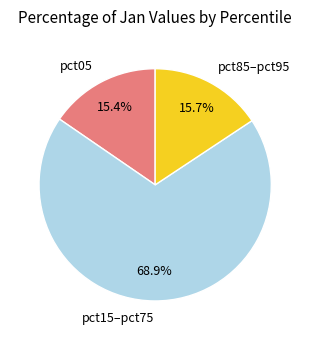

What is the largest slice in the pie chart?

pct15–pct75